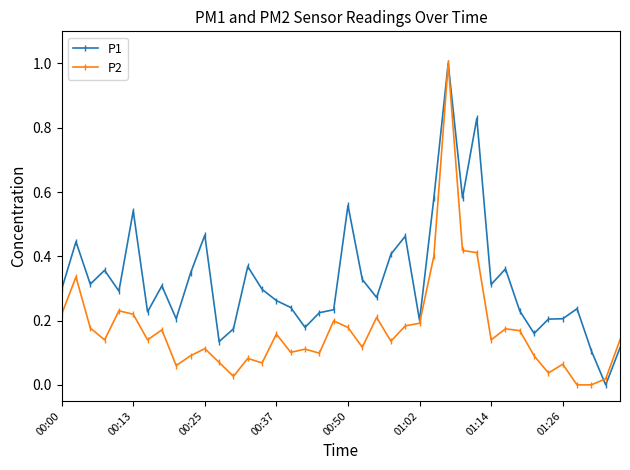

What is the maximum value for P2?

1.0